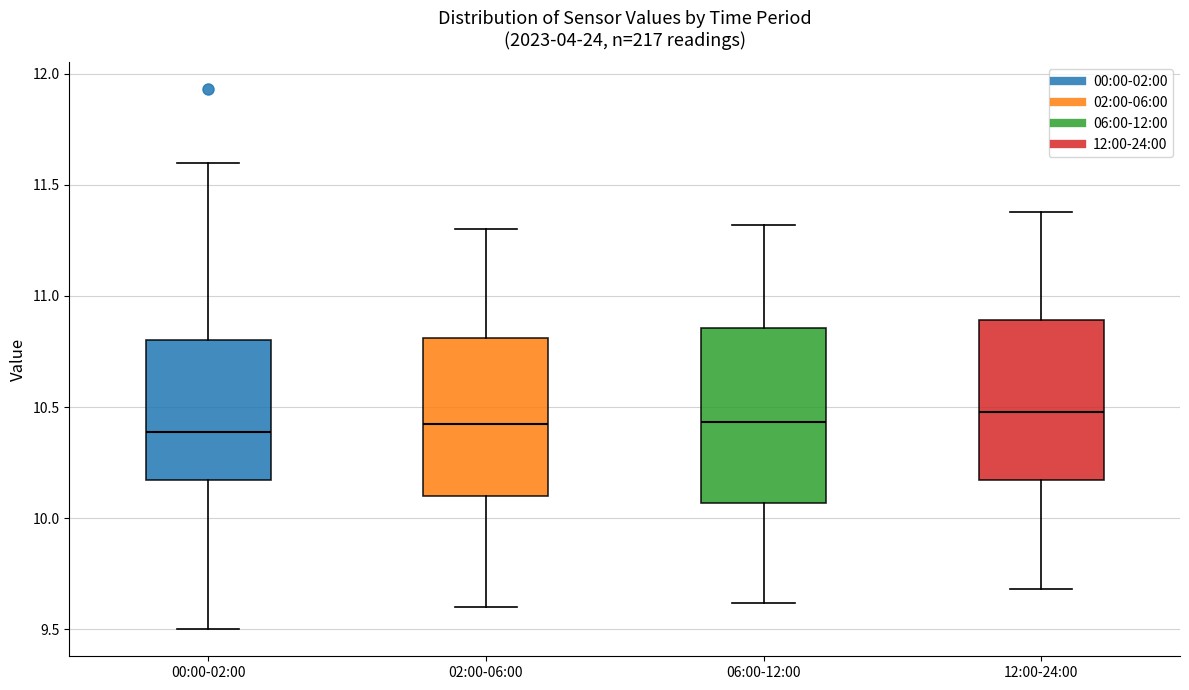

Reading left to right, read every box against the y-axis: the position of its median line, the range the box covers, and the ends of its whiskers. The values are not printed on the chart, so give them approximately, as read against the axis.

00:00-02:00: median 10.40, box 10.15 to 10.80, whiskers 9.50 to 11.60
02:00-06:00: median 10.45, box 10.10 to 10.80, whiskers 9.60 to 11.30
06:00-12:00: median 10.45, box 10.05 to 10.85, whiskers 9.60 to 11.30
12:00-24:00: median 10.50, box 10.15 to 10.90, whiskers 9.70 to 11.40